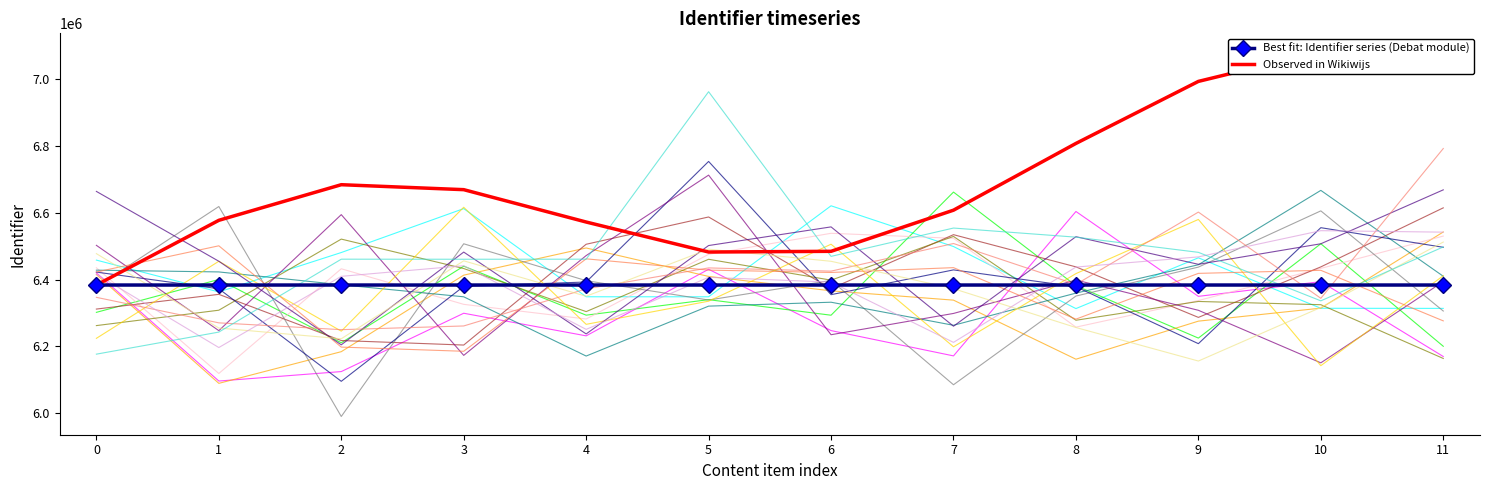

What is the value of the Observed in Wikiwijs point at the 12th from the left?

7050715.4